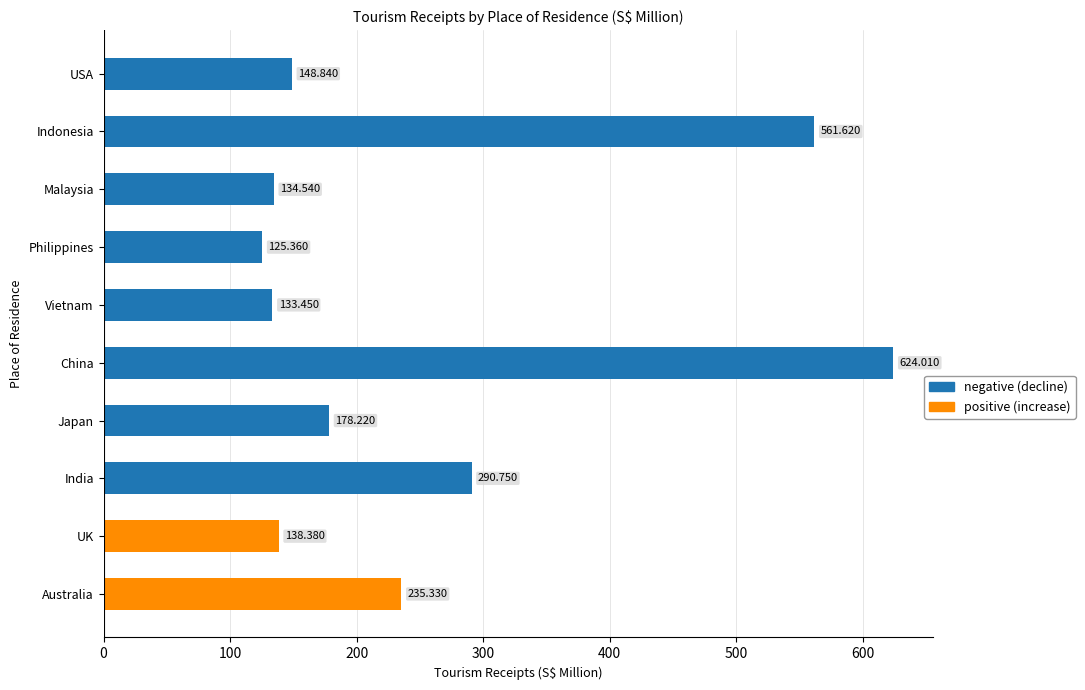

Does the chart contain stacked bars?

No